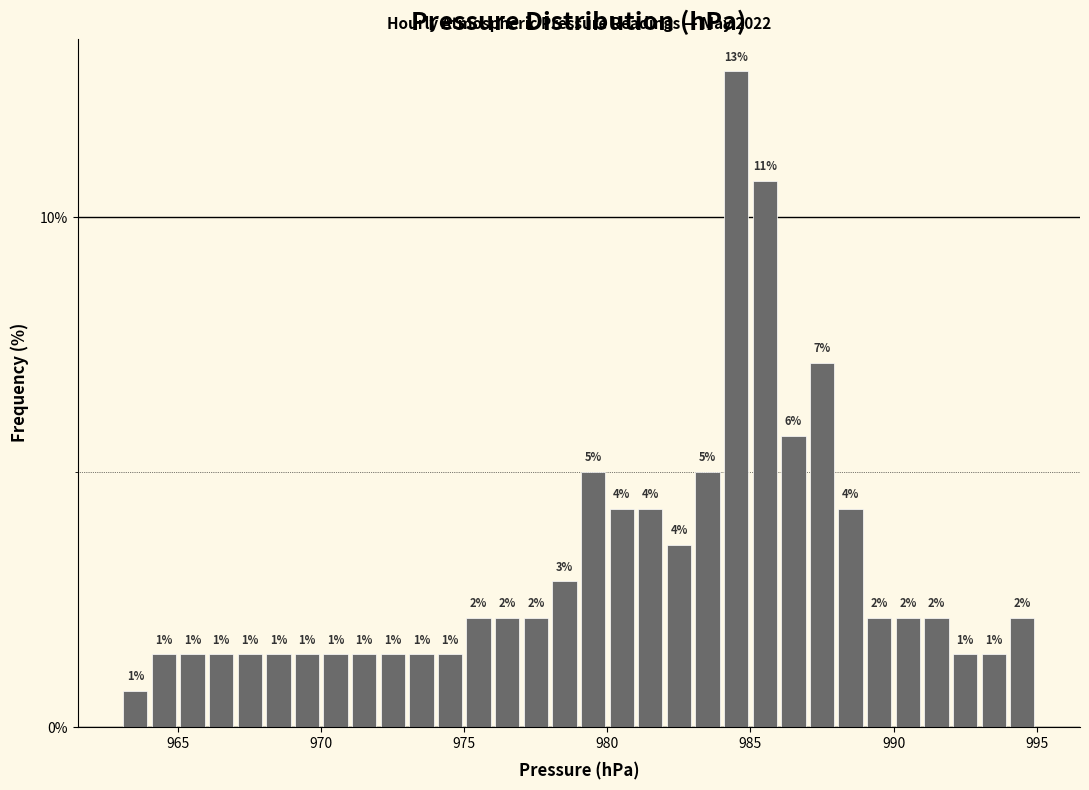

Around what value on the x-axis is the tallest bar? Give the approximate position of its centre, as read against the axis.

984.5